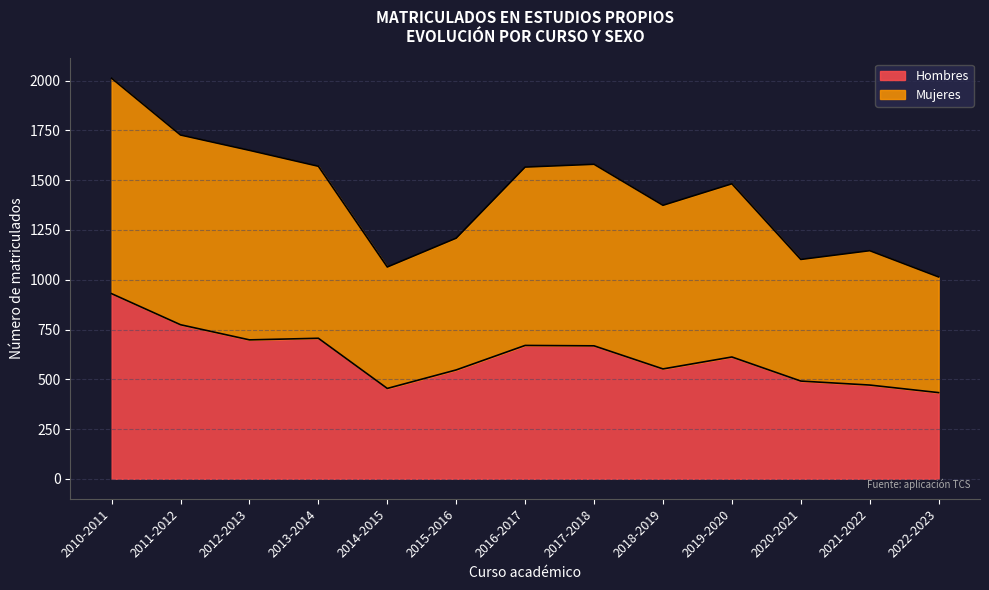

How many data points does each series have?

13